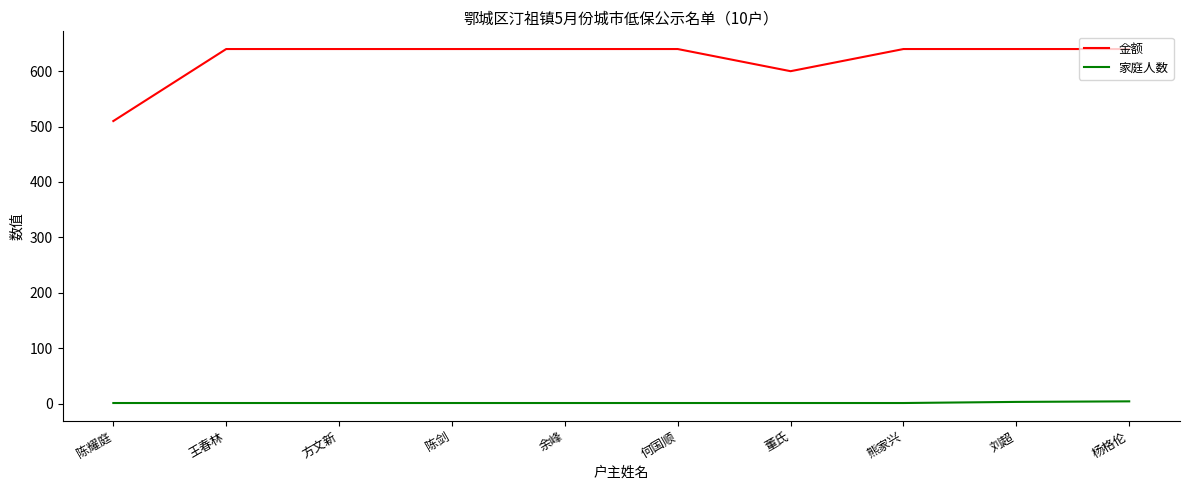

Is it true that 金额 equals 640 at 方文新?

True